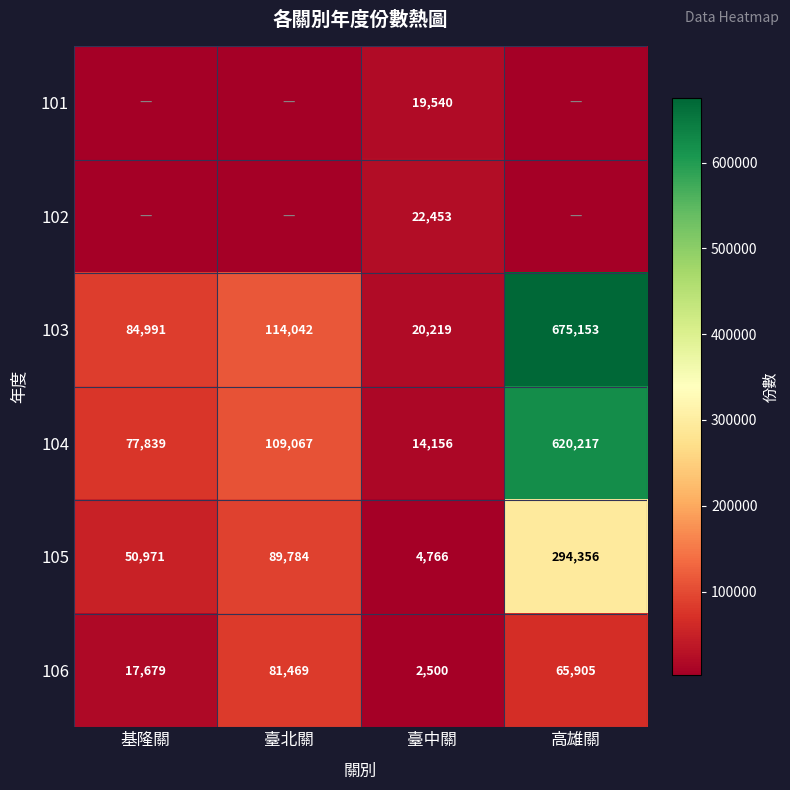

What is the average value of the 105 series?

109969